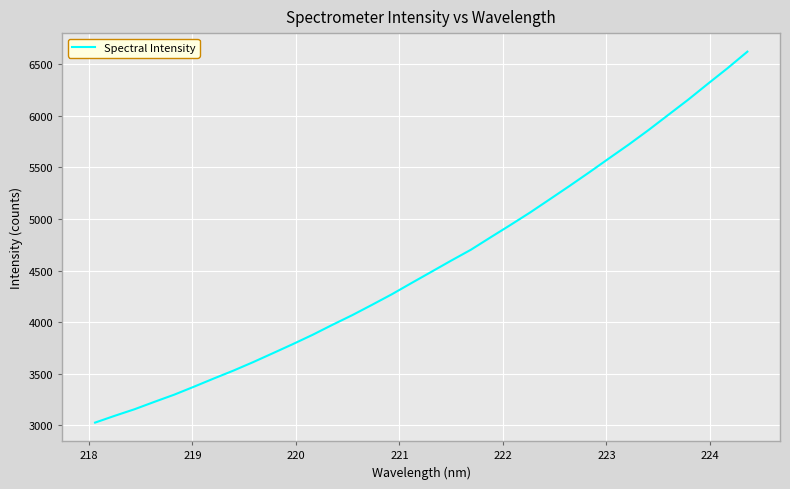

What is the difference between the maximum and minimum values?

3593.0